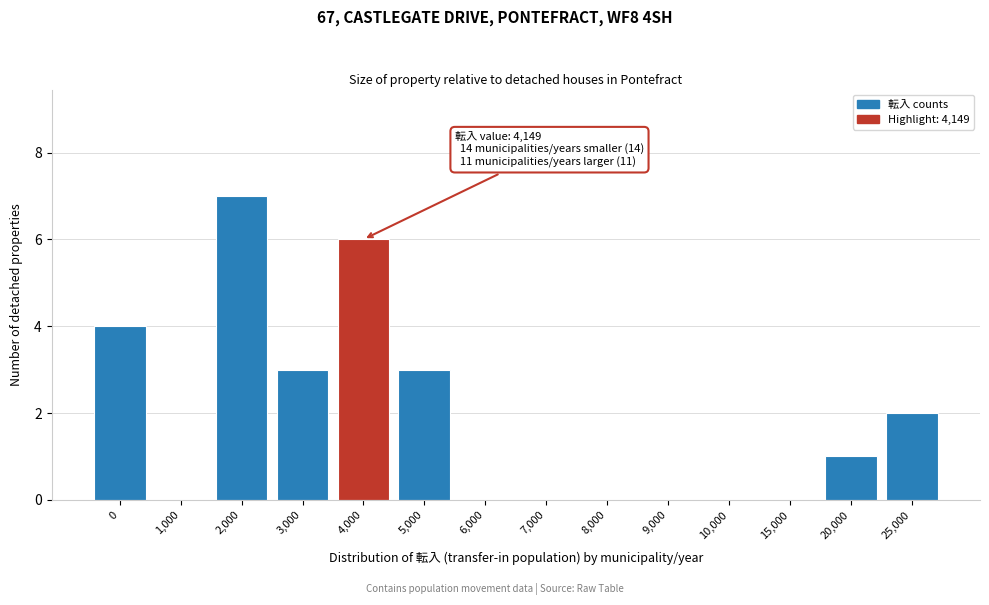

Reading right to left, extract all data points from this chart.

25,000=2	20,000=1	15,000=0	10,000=0	9,000=0	8,000=0	7,000=0	6,000=0	5,000=3	4,000=6	3,000=3	2,000=7	1,000=0	0=4